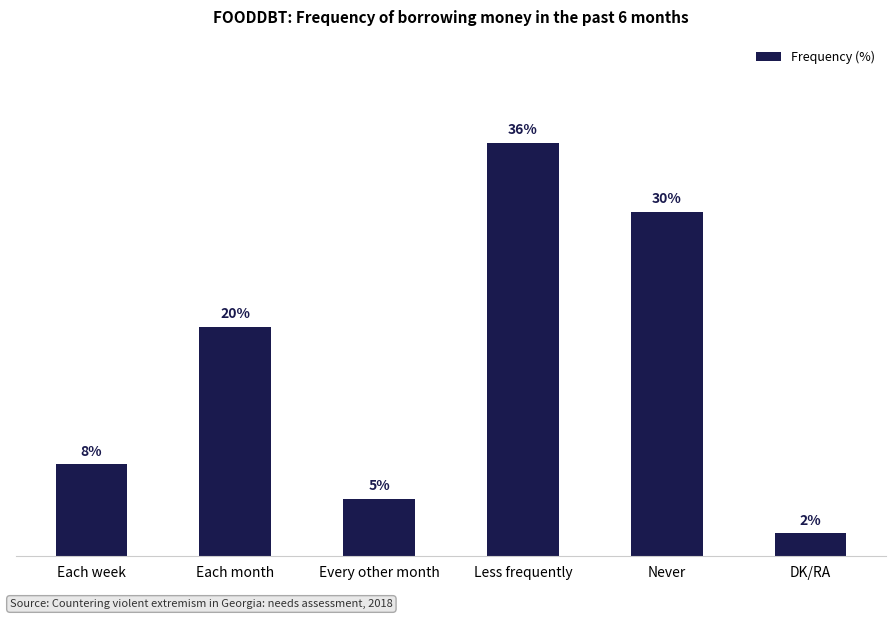

List the labels in order of value, largest first.

Less frequently, Never, Each month, Each week, Every other month, DK/RA